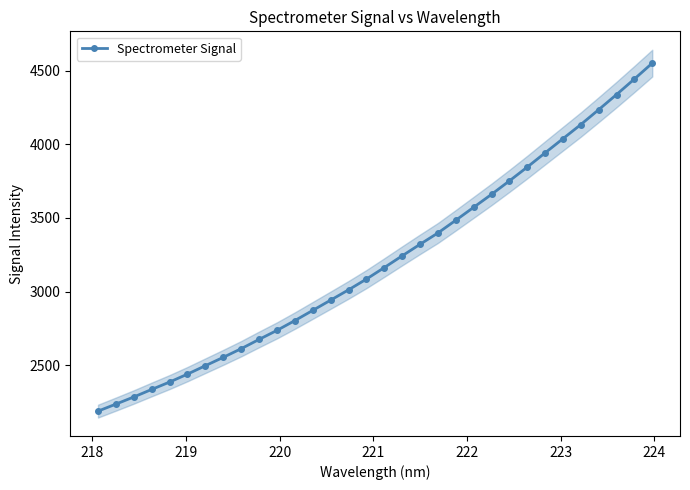

What is the value of the Spectrometer Signal point at the 6th from the left?

2439.5